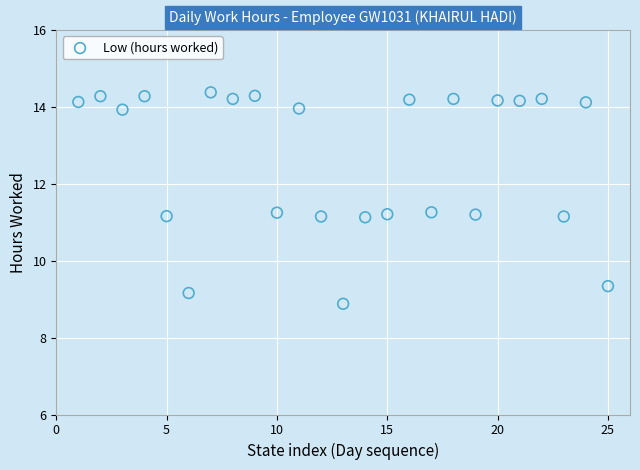

What is the range of X values (max minus min)?

24.0